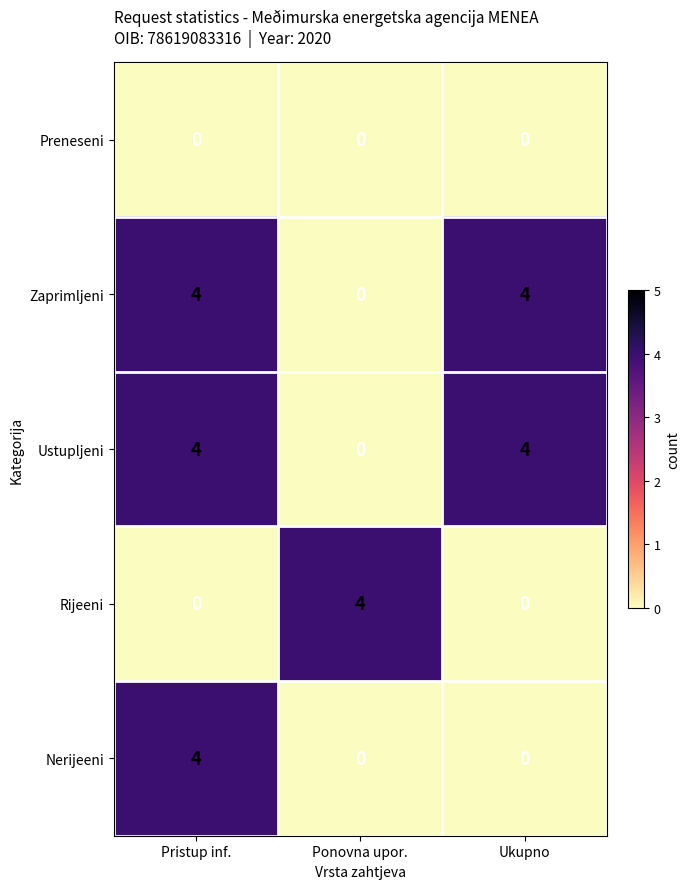

At how many categories does at least one series exceed 1?

3